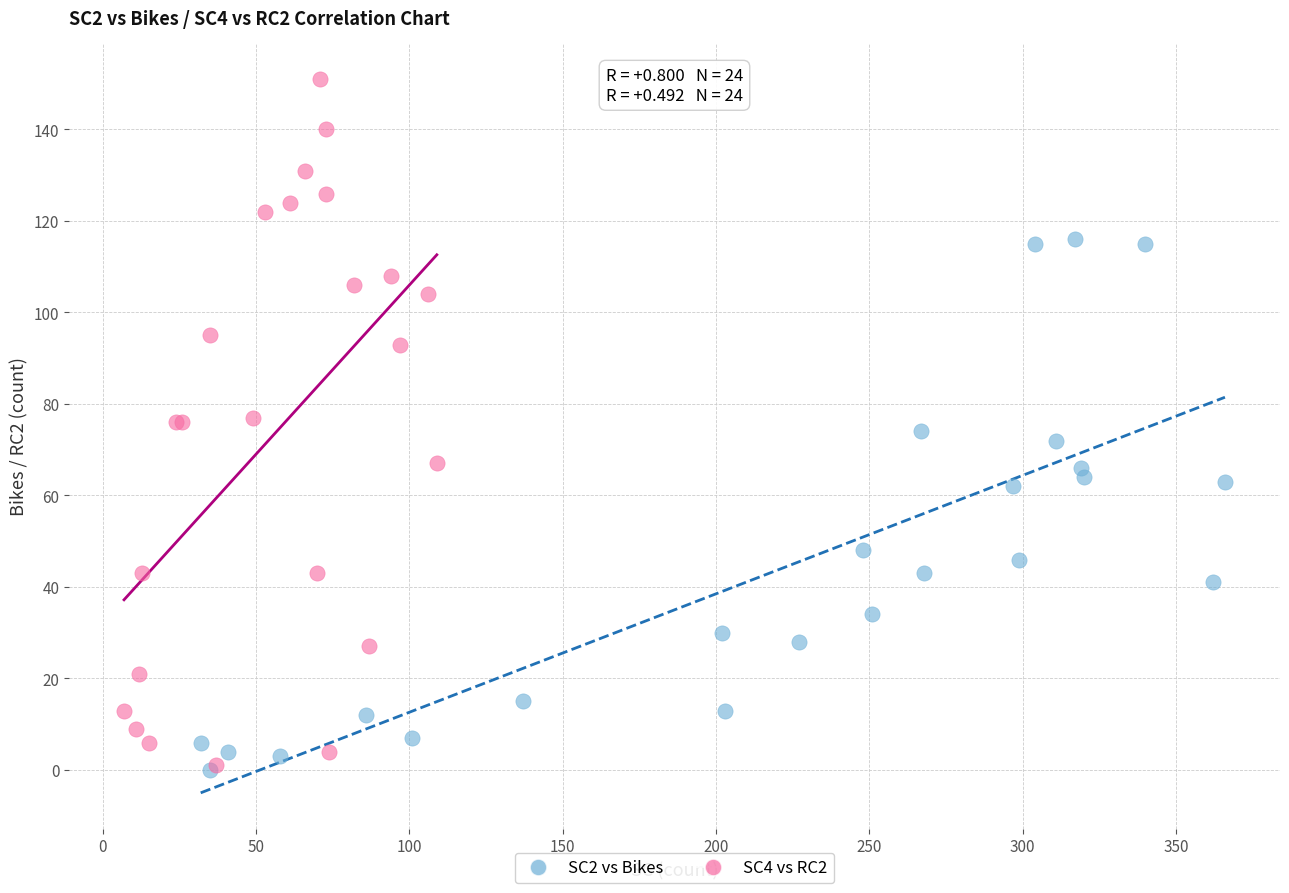

What are all the series names shown in the legend?

SC2 vs Bikes, SC4 vs RC2